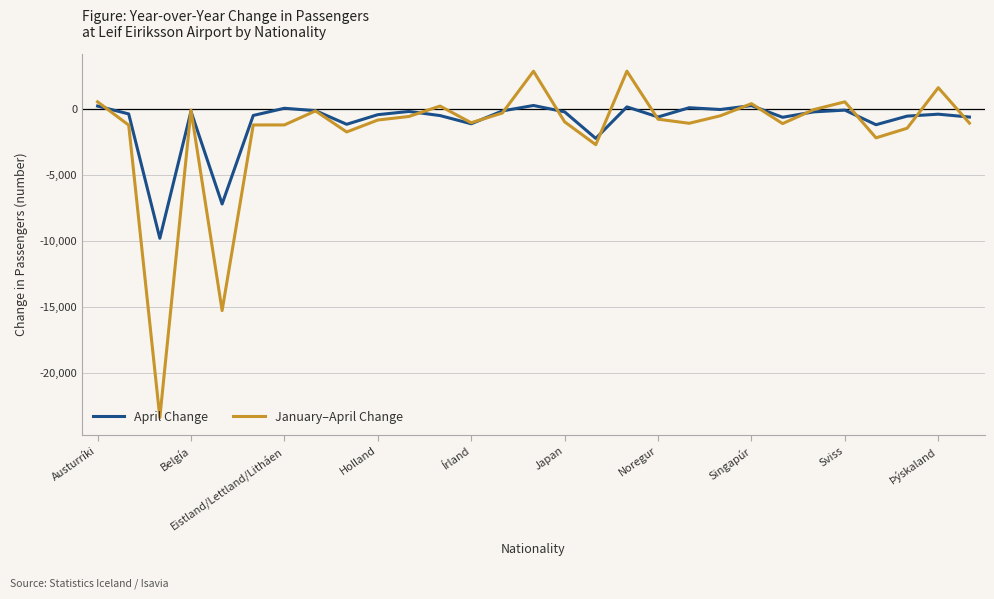

Rank the series by their maximum value, from highest to lowest.

January–April Change, April Change